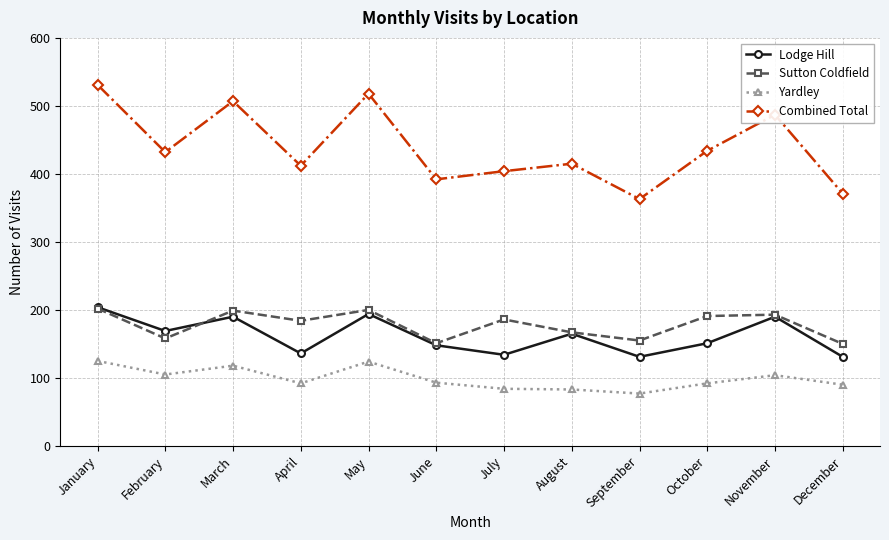

How many interior local valleys does the Combined Total series have?

4